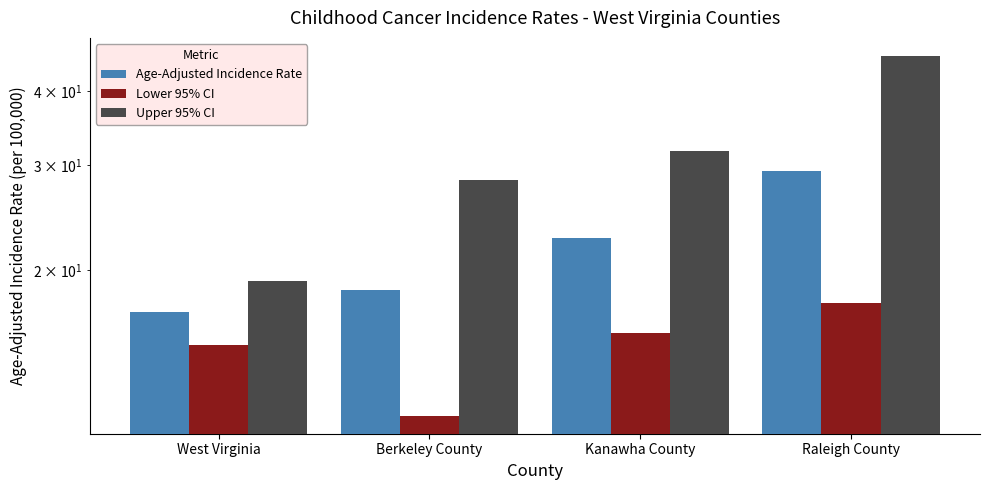

What is the label of the 1st bar from the left?

West Virginia